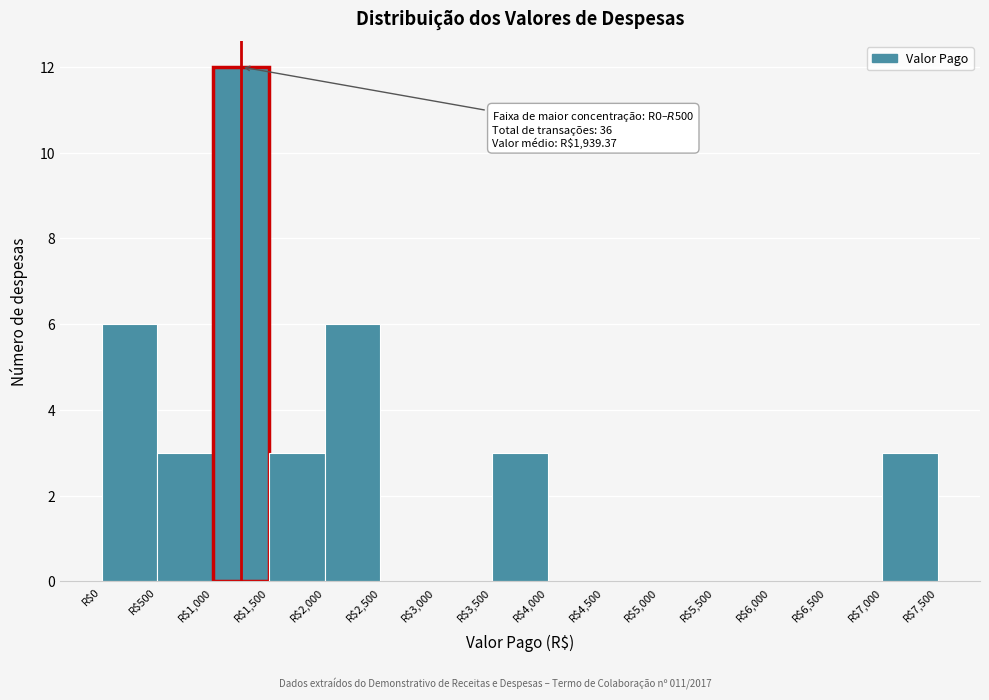

Over which range of the x-axis is the bar tallest?

1000 to 1500